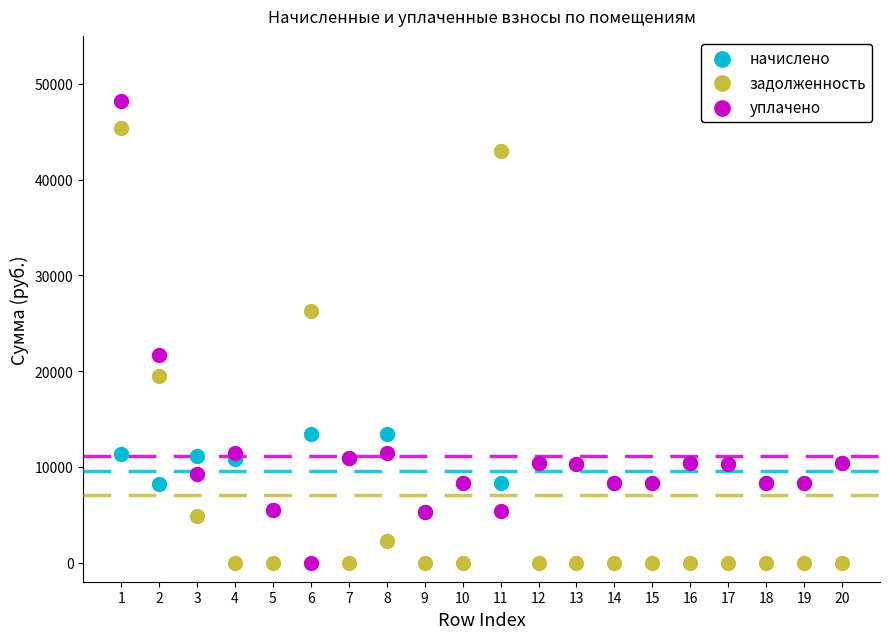

In the задолженность series, what Y value is closest to 22689?

19524.6